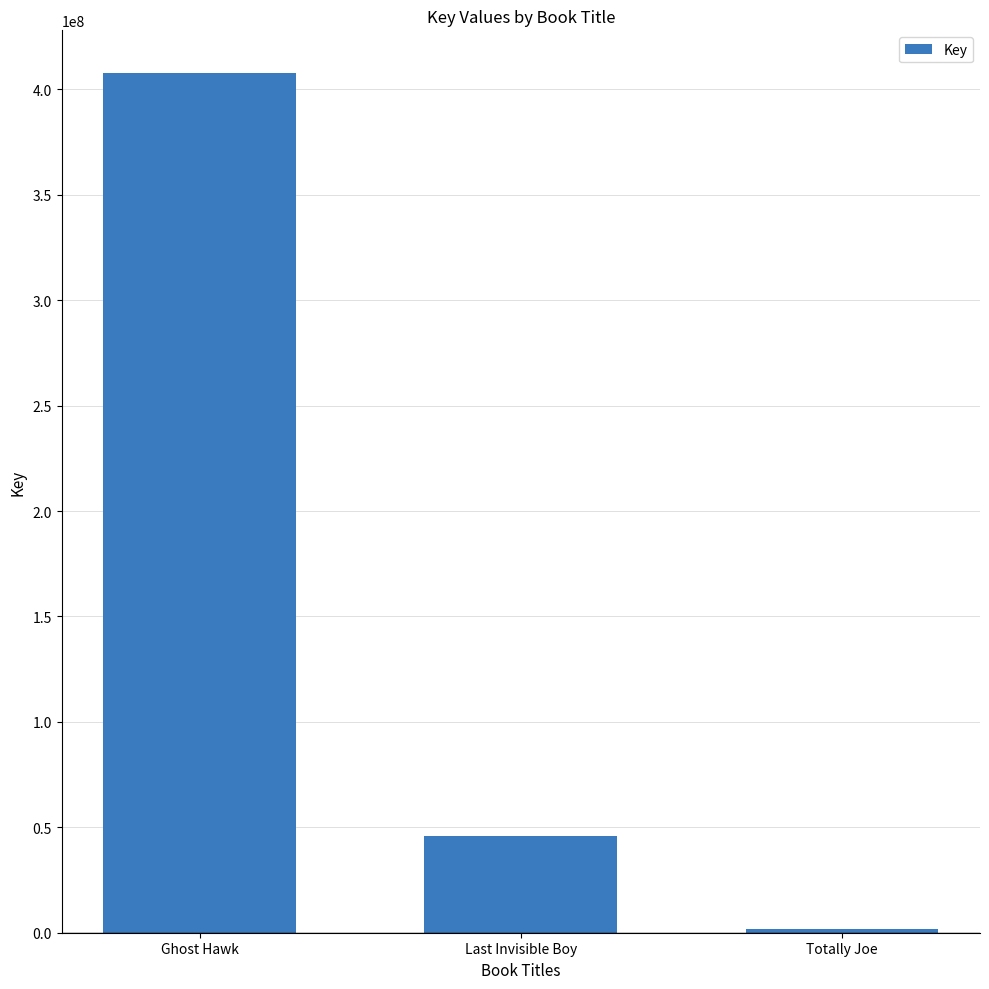

Which category has the lowest value across all series?

Totally Joe